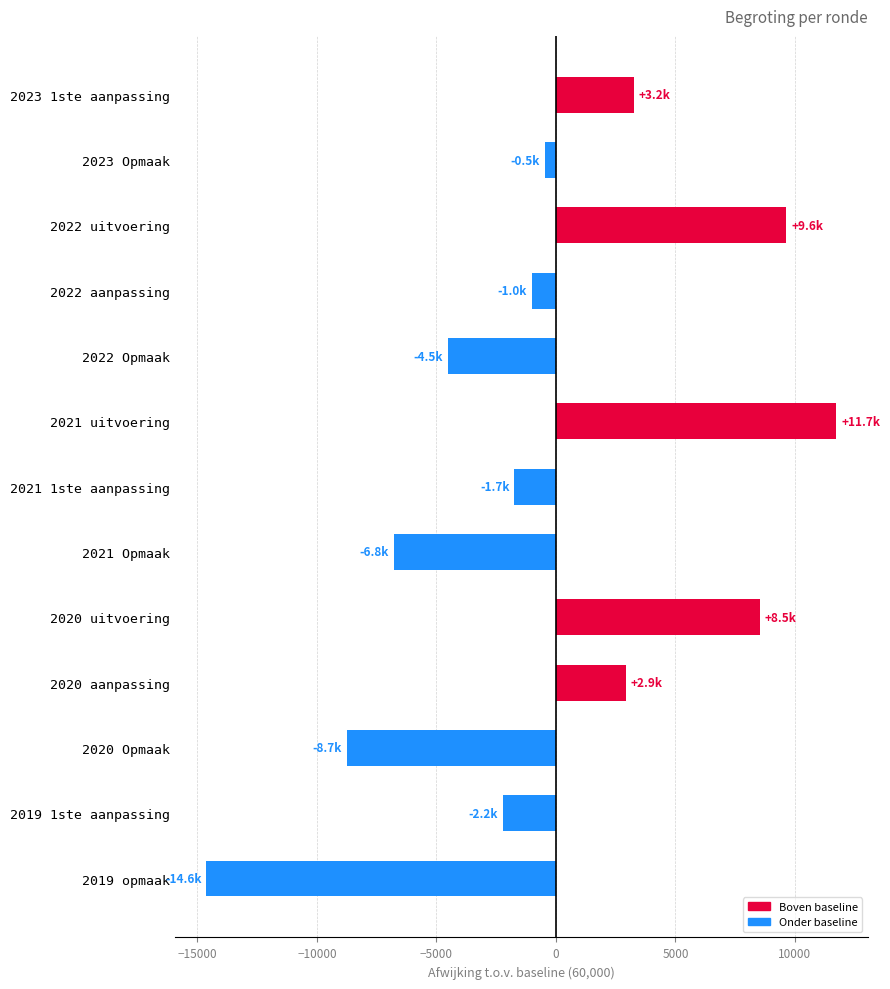

List the labels in order of value, smallest first.

2019 opmaak, 2020 Opmaak, 2021 Opmaak, 2022 Opmaak, 2019 1ste aanpassing, 2021 1ste aanpassing, 2022 aanpassing, 2023 Opmaak, 2020 aanpassing, 2023 1ste aanpassing, 2020 uitvoering, 2022 uitvoering, 2021 uitvoering